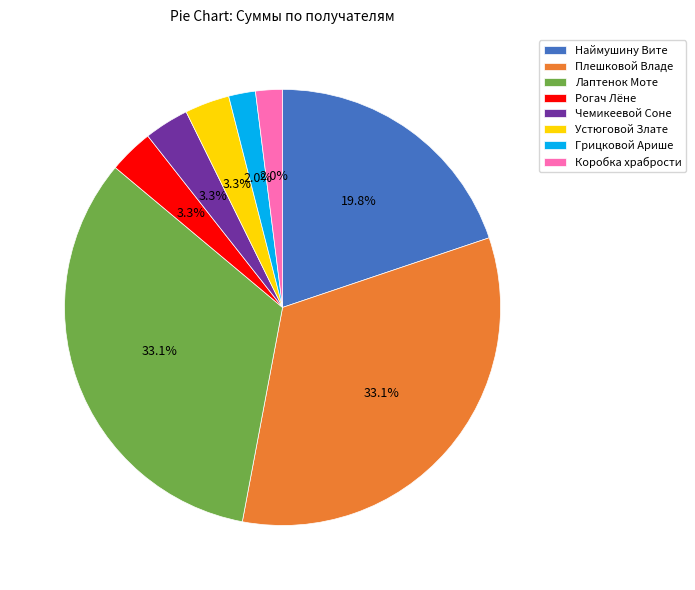

Combined, what portion of the pie is Наймушину Вите and Рогач Лёне?

23.1%